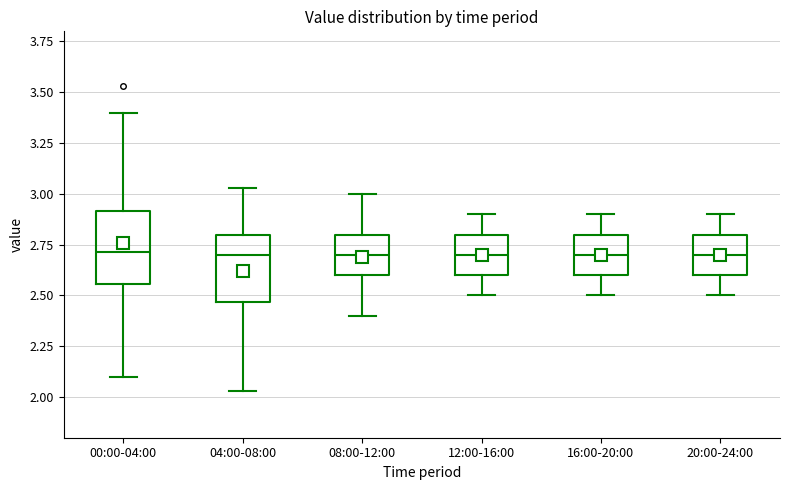

Reading left to right, read every box against the y-axis: the position of its median line, the range the box covers, and the ends of its whiskers. The values are not printed on the chart, so give them approximately, as read against the axis.

00:00-04:00: median 2.70, box 2.55 to 2.90, whiskers 2.10 to 3.40
04:00-08:00: median 2.70, box 2.45 to 2.80, whiskers 2.05 to 3.05
08:00-12:00: median 2.70, box 2.60 to 2.80, whiskers 2.40 to 3.00
12:00-16:00: median 2.70, box 2.60 to 2.80, whiskers 2.50 to 2.90
16:00-20:00: median 2.70, box 2.60 to 2.80, whiskers 2.50 to 2.90
20:00-24:00: median 2.70, box 2.60 to 2.80, whiskers 2.50 to 2.90